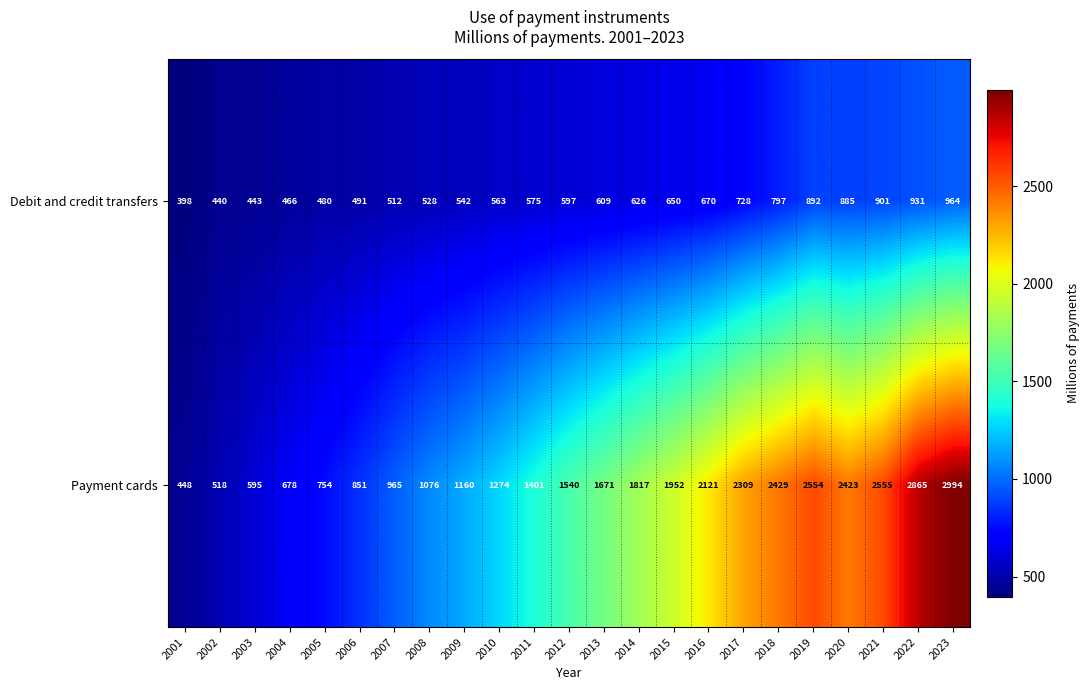

What is the total value across all series at 2011?

1976